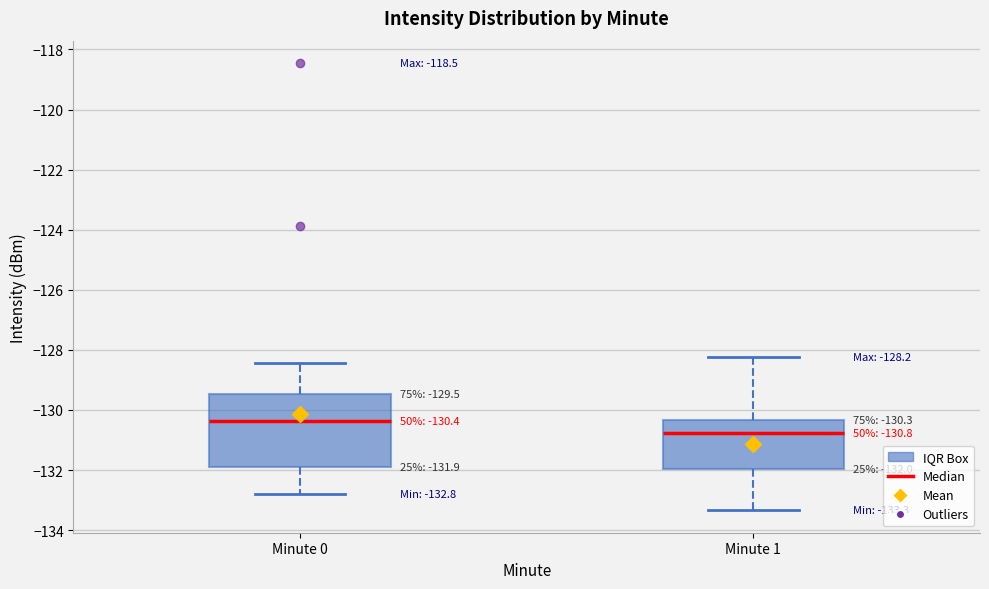

Which box is the tallest, from its lower edge to its upper edge?

Minute 0